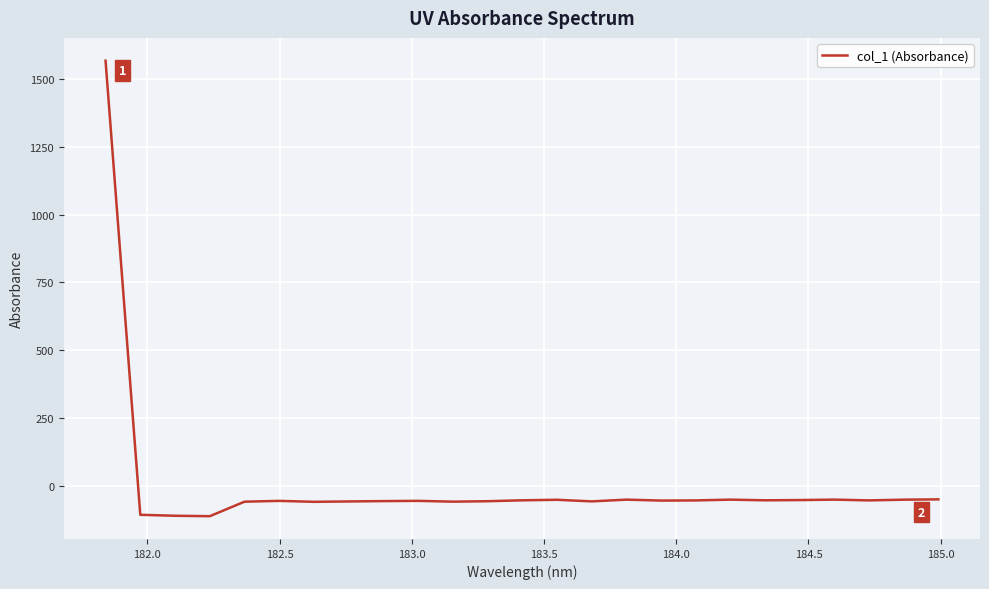

What is the average value?

4.3